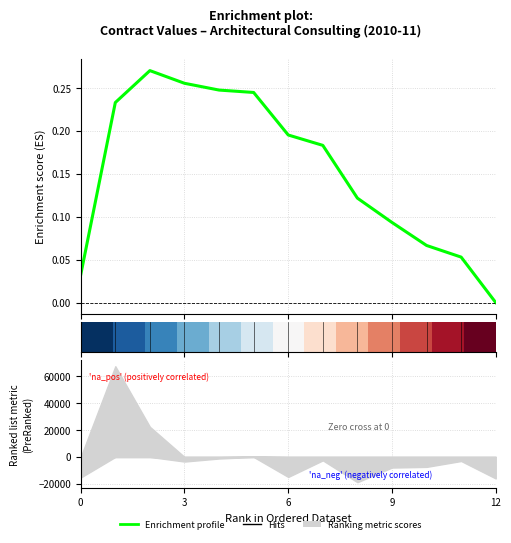

True or false: the data shows 0.1 at 9.

True